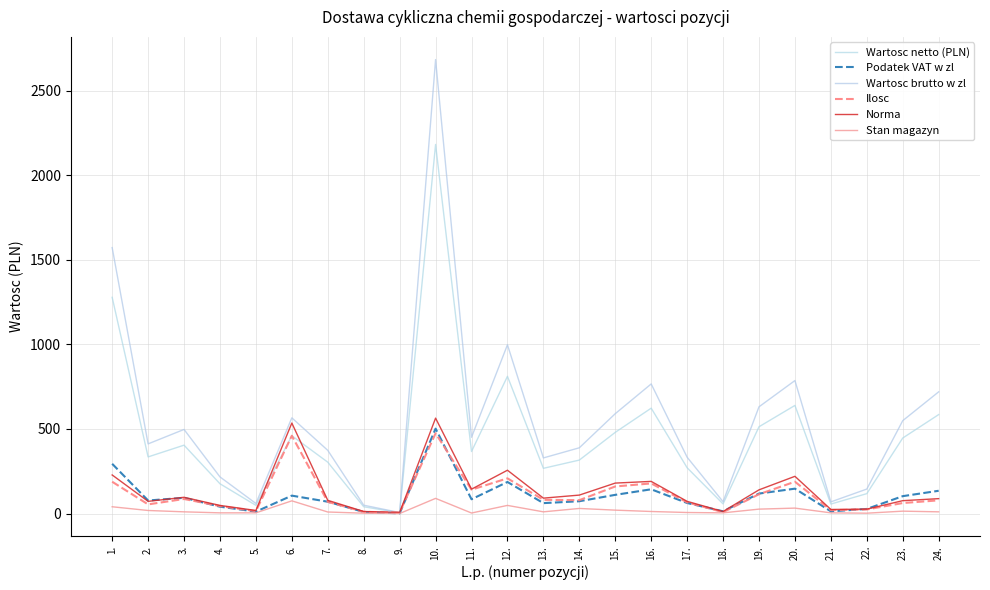

Which category has the lowest value across all series?

9.